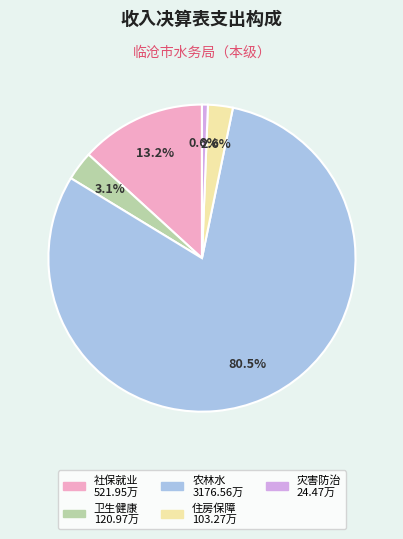

Is there a majority slice in this chart?

Yes